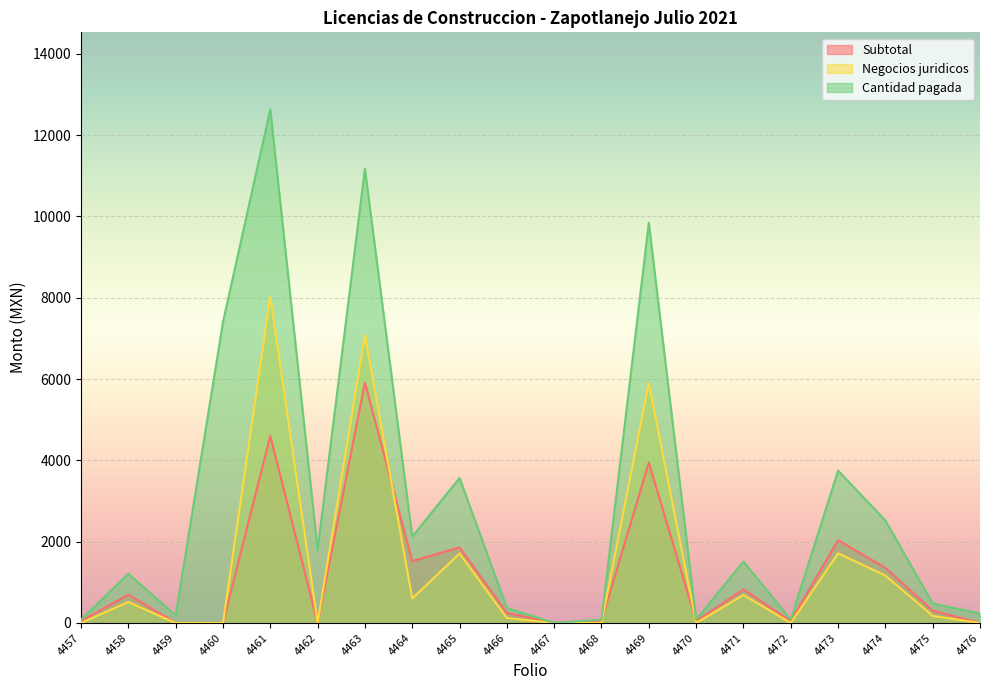

The Cantidad pagada series shows 1798.2 at 4462. True or false?

True